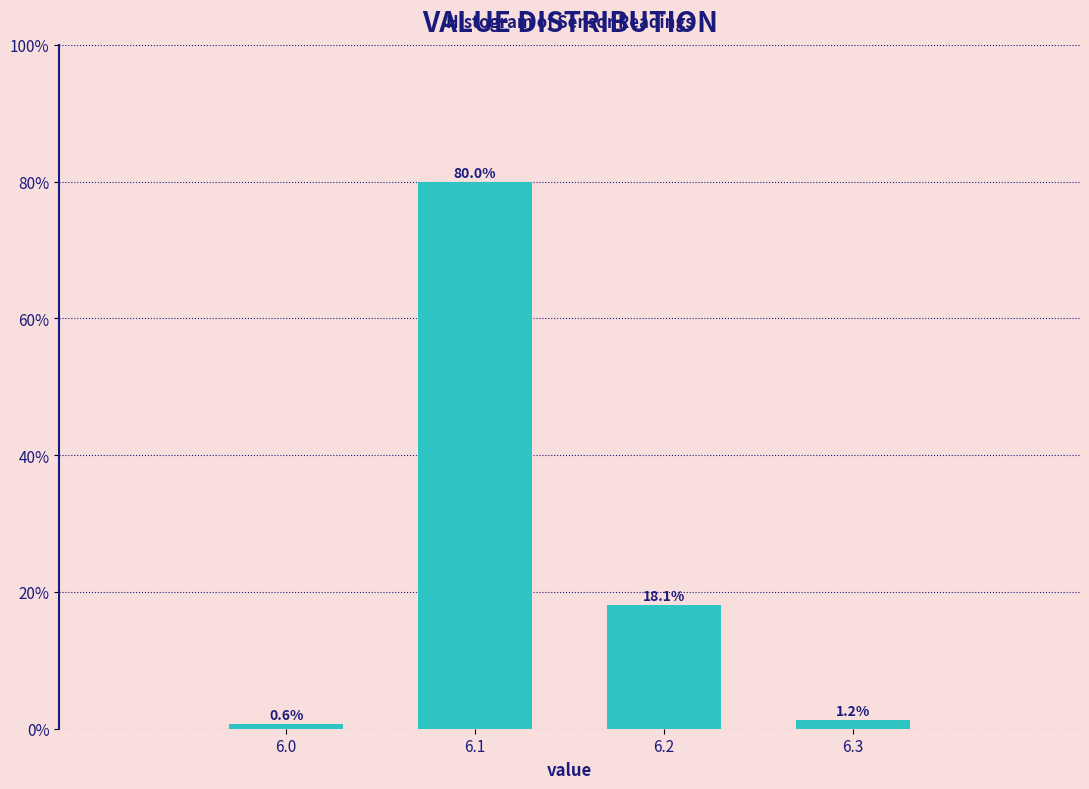

What is the greatest value displayed?

80.0